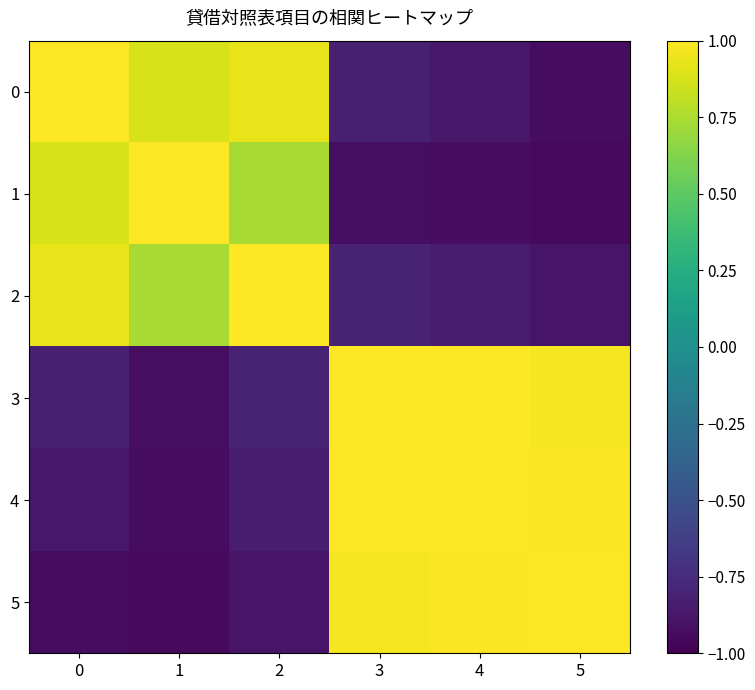

Reading left to right, list all the values displayed in this chart.

0: 0=1.0	1=0.9	2=0.9	3=-0.8	4=-0.9	5=-0.9
1: 0=0.9	1=1.0	2=0.7	3=-0.9	4=-0.9	5=-1.0
2: 0=0.9	1=0.7	2=1.0	3=-0.8	4=-0.8	5=-0.9
3: 0=-0.8	1=-0.9	2=-0.8	3=1.0	4=1.0	5=1.0
4: 0=-0.9	1=-0.9	2=-0.8	3=1.0	4=1.0	5=1.0
5: 0=-0.9	1=-1.0	2=-0.9	3=1.0	4=1.0	5=1.0